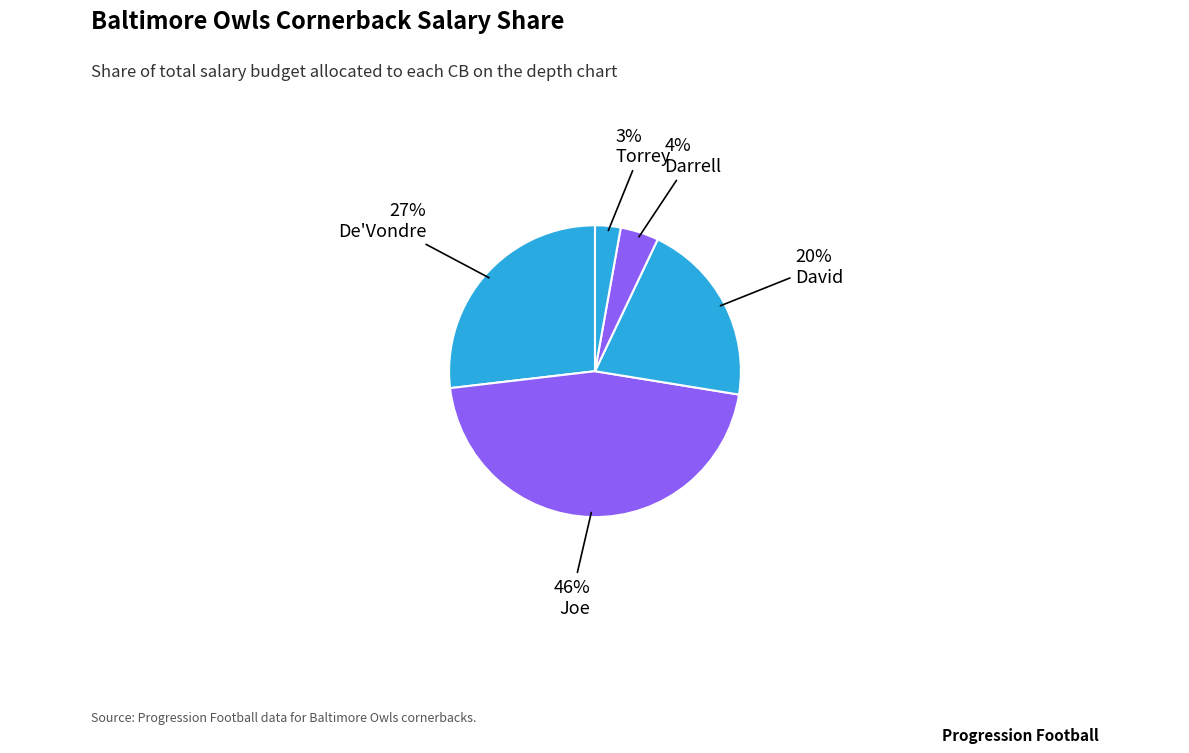

Which category has the smallest portion of the pie?

Torrey